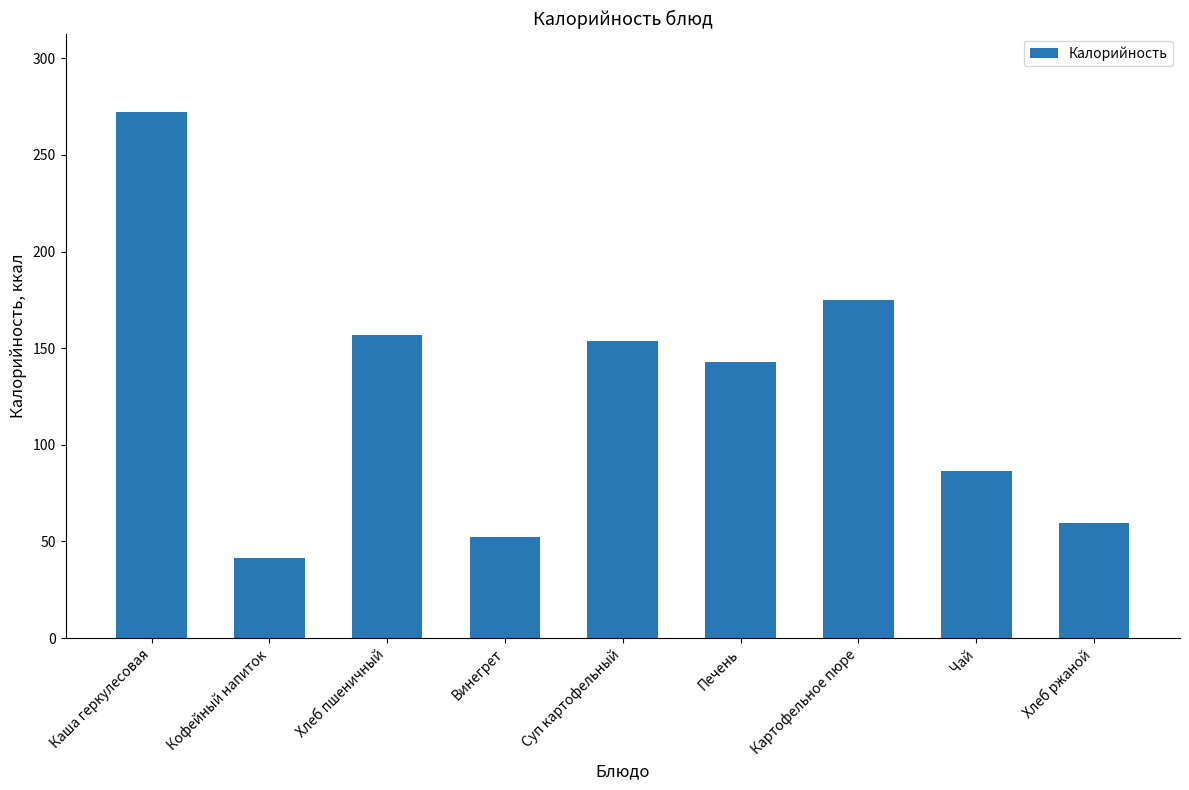

What is the sum of all values?

1140.5